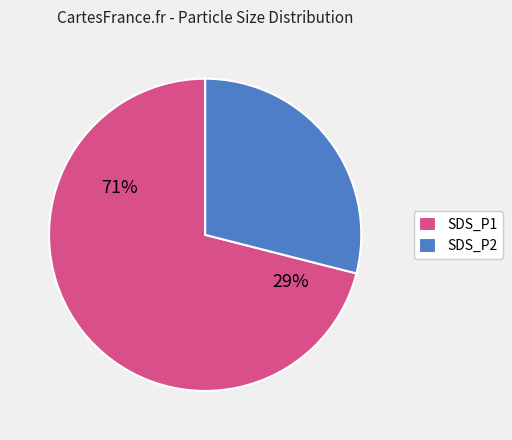

Is there any slice that represents more than half of the pie?

Yes